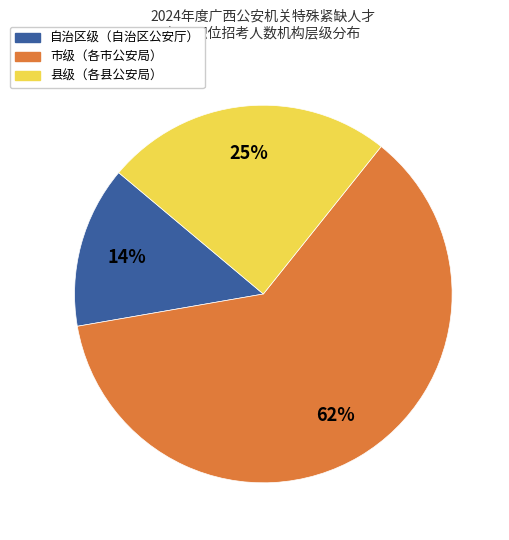

To the nearest percent, what is the average slice percentage?

33%